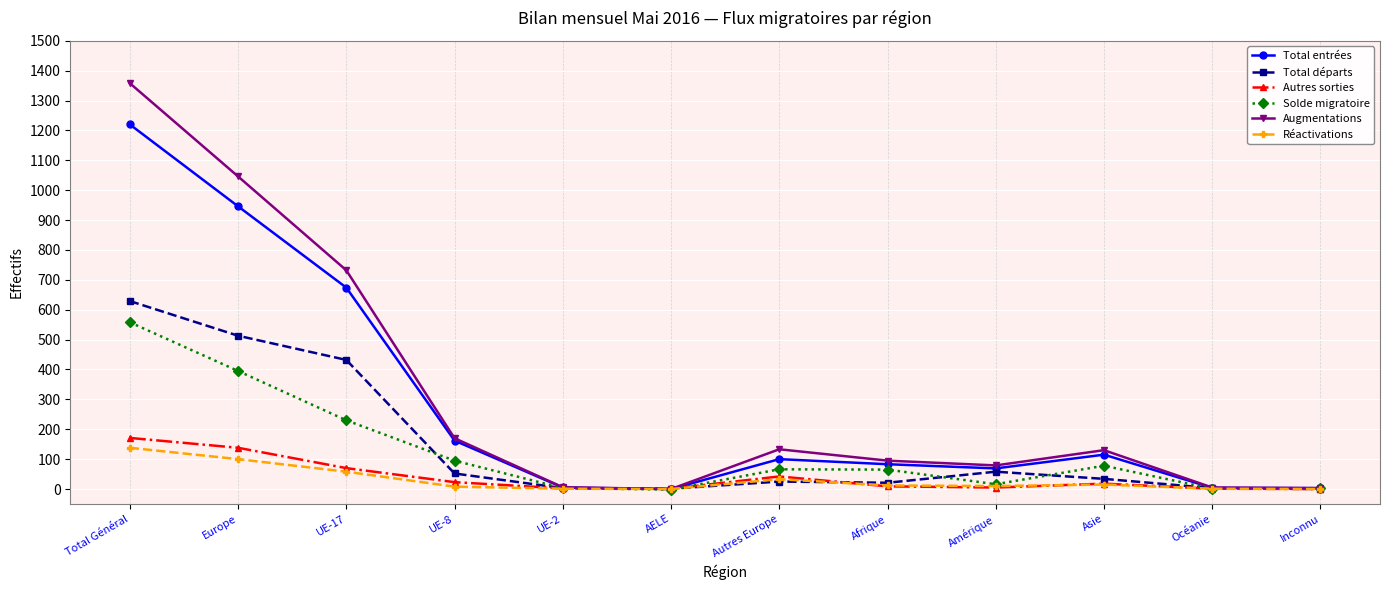

What is the smallest value displayed?

-2